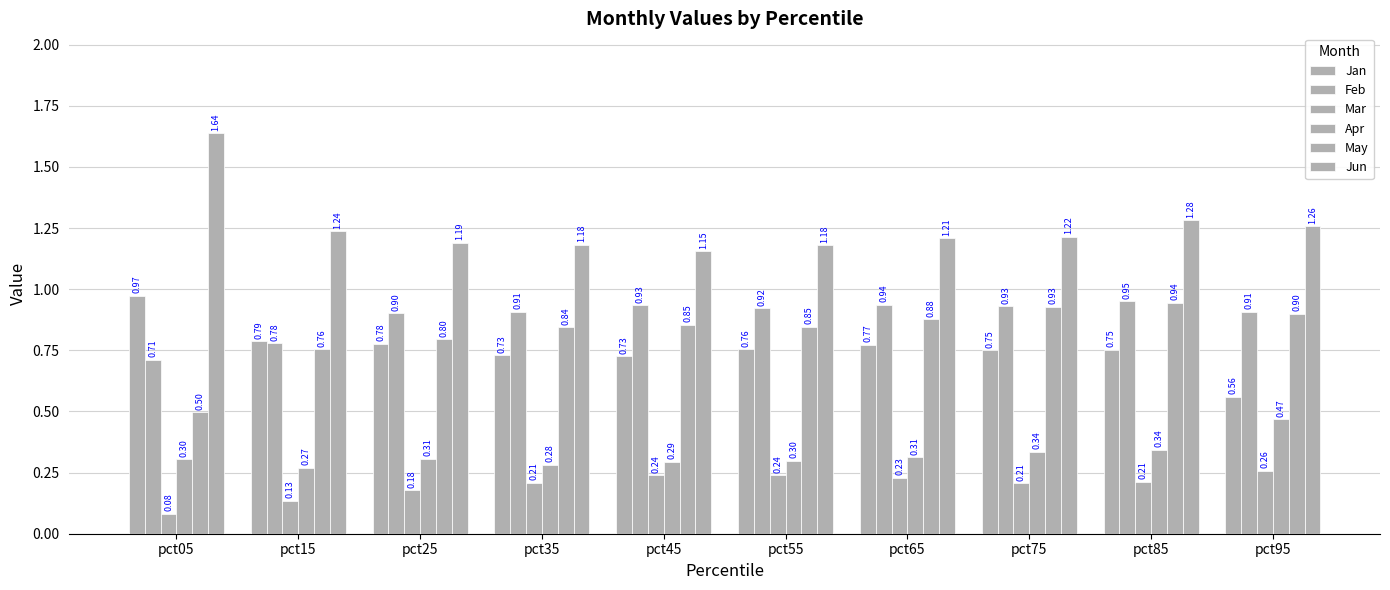

How many Mar values are between 0 and 1?

10